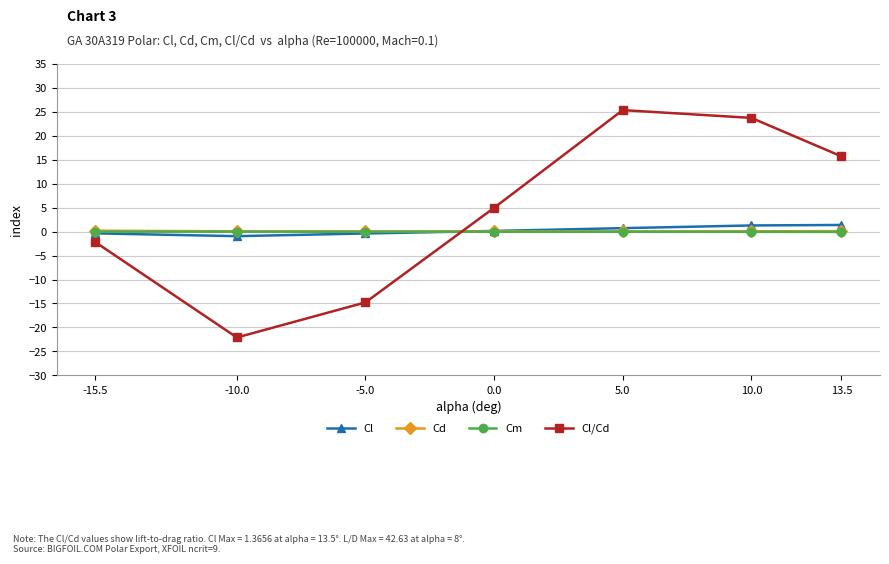

What is the difference between the Cl values at 5.0 and 13.5?

0.7